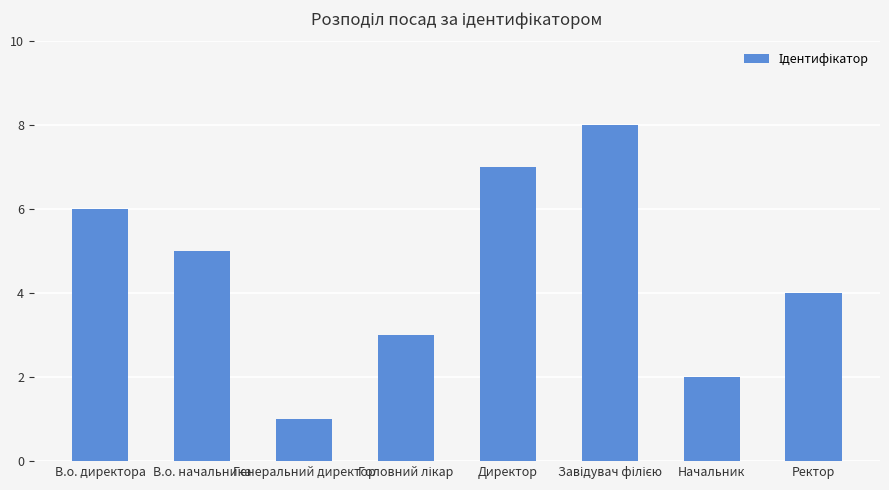

Are the bars grouped side by side (vs. stacked)?

No